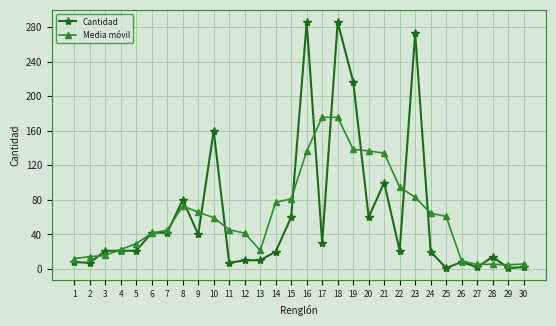

At which label is Cantidad closest to 143?

10